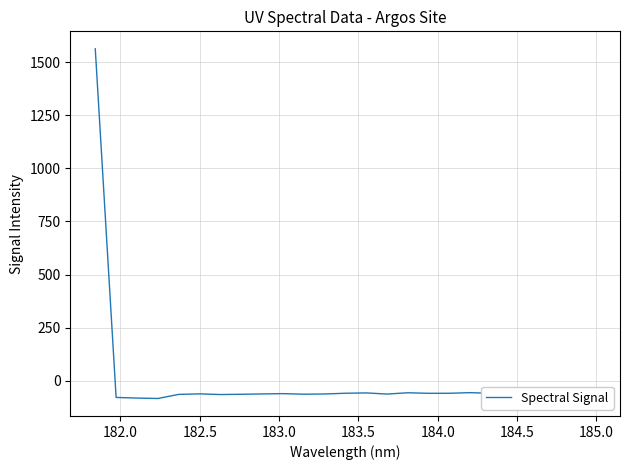

What is the difference between the maximum and minimum values?

1644.7